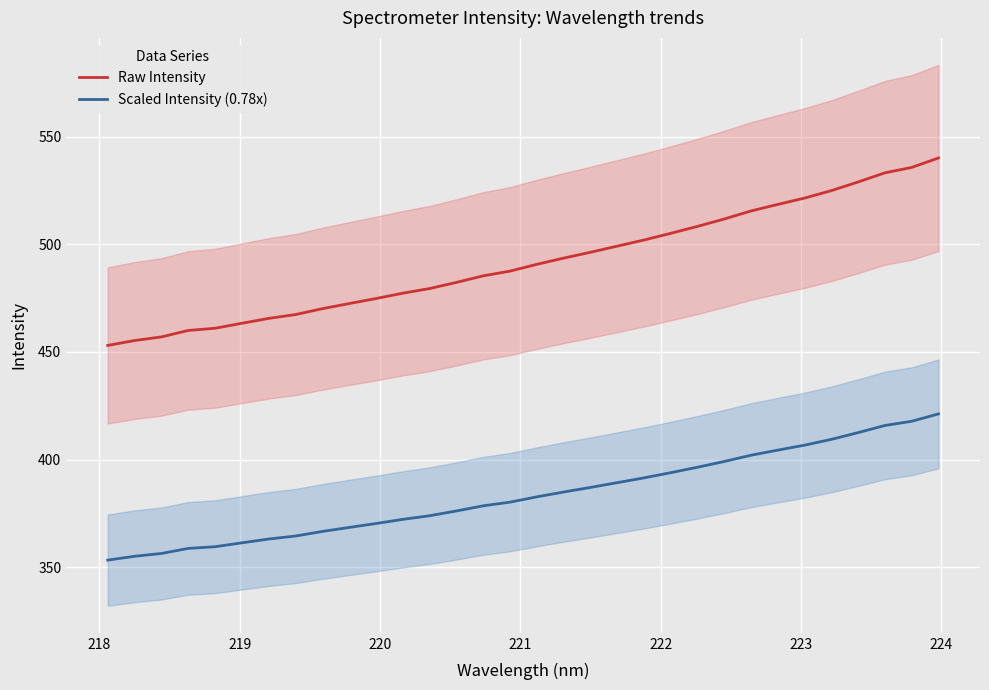

What is the difference between the second highest and second lowest values in the Raw Intensity series?

80.4